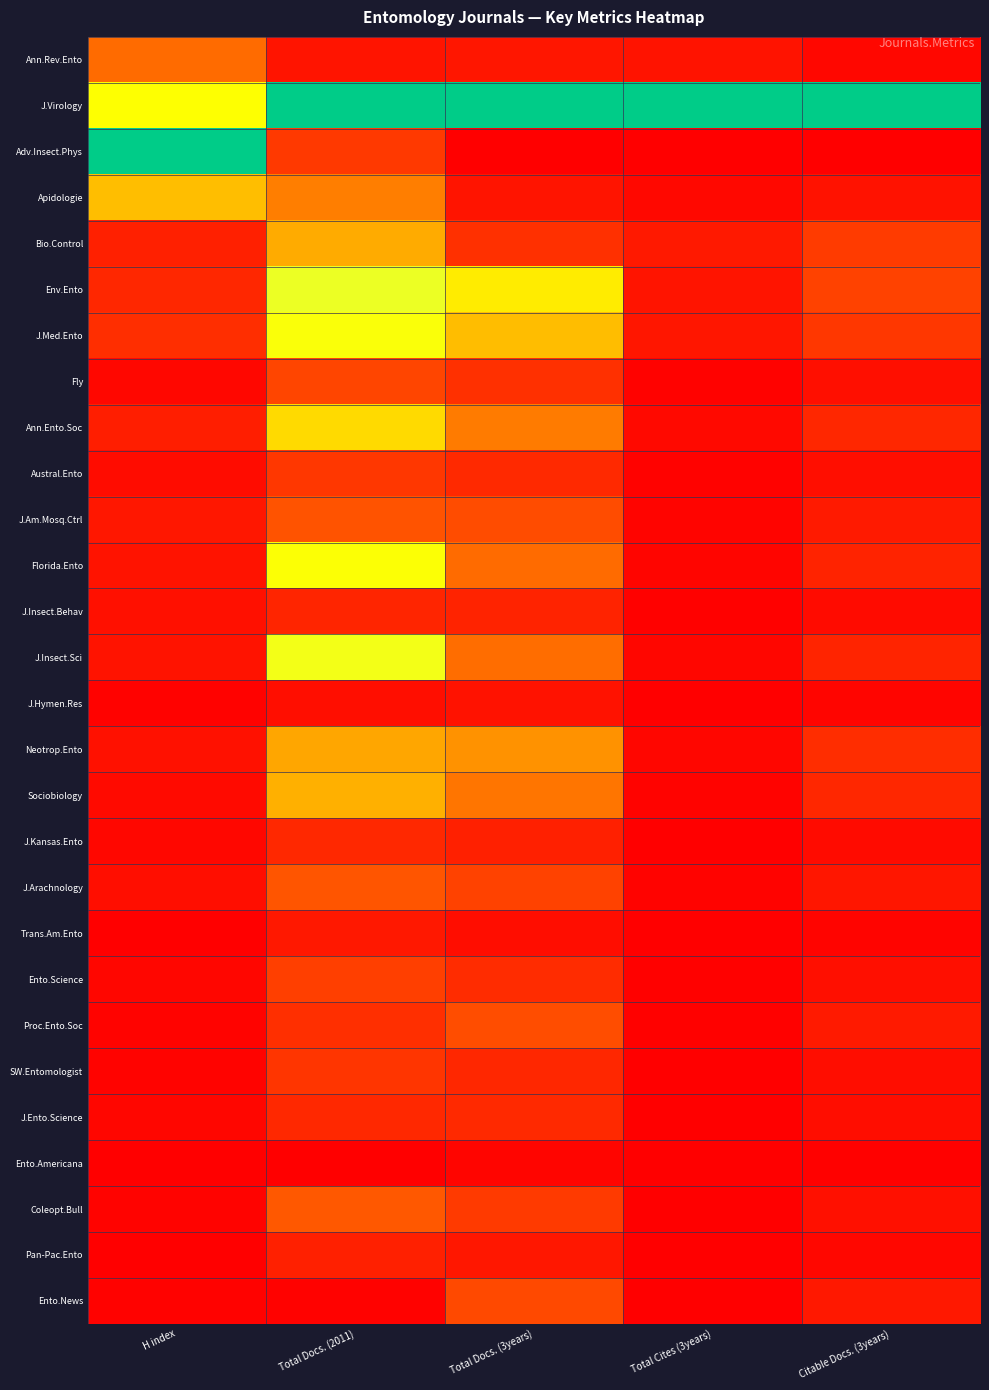

Reading left to right, list all the values displayed in this chart.

Ann.Rev.Ento: H index=0.3	Total Docs. (2011)=0.1	Total Docs. (3years)=0.1	Total Cites (3years)=0.1	Citable Docs. (3years)=0.0
J.Virology: H index=0.5	Total Docs. (2011)=1.0	Total Docs. (3years)=1.0	Total Cites (3years)=1.0	Citable Docs. (3years)=1.0
Adv.Insect.Phys: H index=1.0	Total Docs. (2011)=0.1	Total Docs. (3years)=0.0	Total Cites (3years)=0.0	Citable Docs. (3years)=0.0
Apidologie: H index=0.4	Total Docs. (2011)=0.3	Total Docs. (3years)=0.1	Total Cites (3years)=0.0	Citable Docs. (3years)=0.0
Bio.Control: H index=0.1	Total Docs. (2011)=0.4	Total Docs. (3years)=0.1	Total Cites (3years)=0.1	Citable Docs. (3years)=0.1
Env.Ento: H index=0.1	Total Docs. (2011)=0.6	Total Docs. (3years)=0.5	Total Cites (3years)=0.1	Citable Docs. (3years)=0.2
J.Med.Ento: H index=0.1	Total Docs. (2011)=0.5	Total Docs. (3years)=0.4	Total Cites (3years)=0.1	Citable Docs. (3years)=0.1
Fly: H index=0.0	Total Docs. (2011)=0.2	Total Docs. (3years)=0.1	Total Cites (3years)=0.0	Citable Docs. (3years)=0.0
Ann.Ento.Soc: H index=0.1	Total Docs. (2011)=0.4	Total Docs. (3years)=0.3	Total Cites (3years)=0.0	Citable Docs. (3years)=0.1
Austral.Ento: H index=0.0	Total Docs. (2011)=0.1	Total Docs. (3years)=0.1	Total Cites (3years)=0.0	Citable Docs. (3years)=0.0
J.Am.Mosq.Ctrl: H index=0.1	Total Docs. (2011)=0.2	Total Docs. (3years)=0.2	Total Cites (3years)=0.0	Citable Docs. (3years)=0.1
Florida.Ento: H index=0.1	Total Docs. (2011)=0.5	Total Docs. (3years)=0.3	Total Cites (3years)=0.0	Citable Docs. (3years)=0.1
J.Insect.Behav: H index=0.0	Total Docs. (2011)=0.1	Total Docs. (3years)=0.1	Total Cites (3years)=0.0	Citable Docs. (3years)=0.0
J.Insect.Sci: H index=0.0	Total Docs. (2011)=0.5	Total Docs. (3years)=0.3	Total Cites (3years)=0.0	Citable Docs. (3years)=0.1
J.Hymen.Res: H index=0.0	Total Docs. (2011)=0.0	Total Docs. (3years)=0.0	Total Cites (3years)=0.0	Citable Docs. (3years)=0.0
Neotrop.Ento: H index=0.0	Total Docs. (2011)=0.4	Total Docs. (3years)=0.3	Total Cites (3years)=0.0	Citable Docs. (3years)=0.1
Sociobiology: H index=0.0	Total Docs. (2011)=0.4	Total Docs. (3years)=0.3	Total Cites (3years)=0.0	Citable Docs. (3years)=0.1
J.Kansas.Ento: H index=0.0	Total Docs. (2011)=0.1	Total Docs. (3years)=0.1	Total Cites (3years)=0.0	Citable Docs. (3years)=0.0
J.Arachnology: H index=0.0	Total Docs. (2011)=0.2	Total Docs. (3years)=0.2	Total Cites (3years)=0.0	Citable Docs. (3years)=0.1
Trans.Am.Ento: H index=0.0	Total Docs. (2011)=0.1	Total Docs. (3years)=0.0	Total Cites (3years)=0.0	Citable Docs. (3years)=0.0
Ento.Science: H index=0.0	Total Docs. (2011)=0.2	Total Docs. (3years)=0.1	Total Cites (3years)=0.0	Citable Docs. (3years)=0.0
Proc.Ento.Soc: H index=0.0	Total Docs. (2011)=0.1	Total Docs. (3years)=0.2	Total Cites (3years)=0.0	Citable Docs. (3years)=0.1
SW.Entomologist: H index=0.0	Total Docs. (2011)=0.1	Total Docs. (3years)=0.1	Total Cites (3years)=0.0	Citable Docs. (3years)=0.0
J.Ento.Science: H index=0.0	Total Docs. (2011)=0.1	Total Docs. (3years)=0.1	Total Cites (3years)=0.0	Citable Docs. (3years)=0.0
Ento.Americana: H index=0.0	Total Docs. (2011)=0.0	Total Docs. (3years)=0.0	Total Cites (3years)=0.0	Citable Docs. (3years)=0.0
Coleopt.Bull: H index=0.0	Total Docs. (2011)=0.2	Total Docs. (3years)=0.1	Total Cites (3years)=0.0	Citable Docs. (3years)=0.0
Pan-Pac.Ento: H index=0.0	Total Docs. (2011)=0.1	Total Docs. (3years)=0.1	Total Cites (3years)=0.0	Citable Docs. (3years)=0.0
Ento.News: H index=0.0	Total Docs. (2011)=0.0	Total Docs. (3years)=0.2	Total Cites (3years)=0.0	Citable Docs. (3years)=0.1